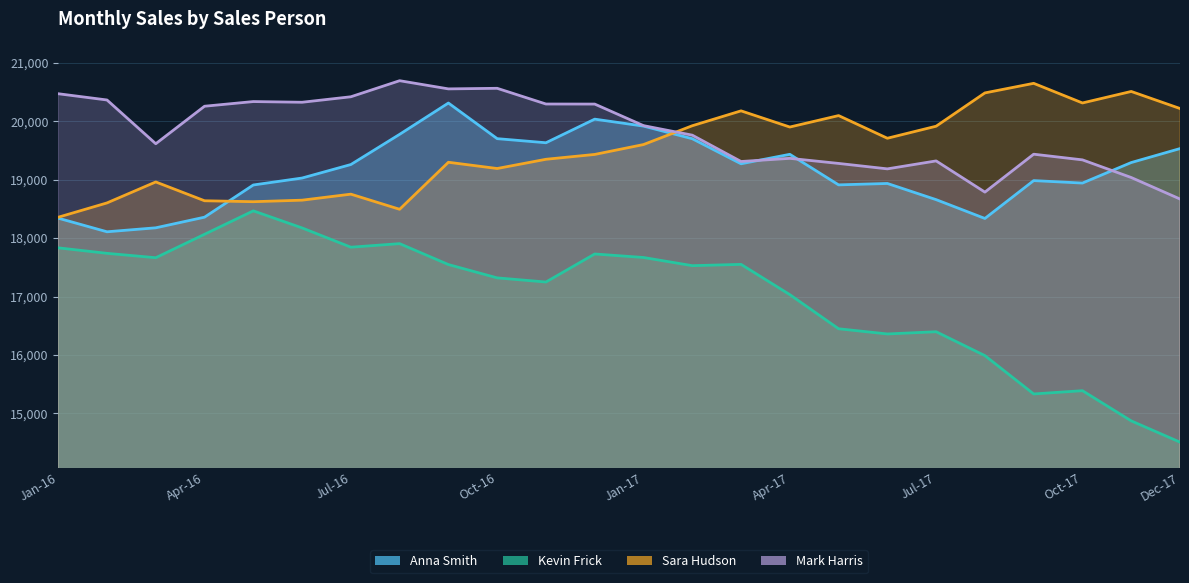

What is the difference between the maximum and minimum values in the Anna Smith series?

2204